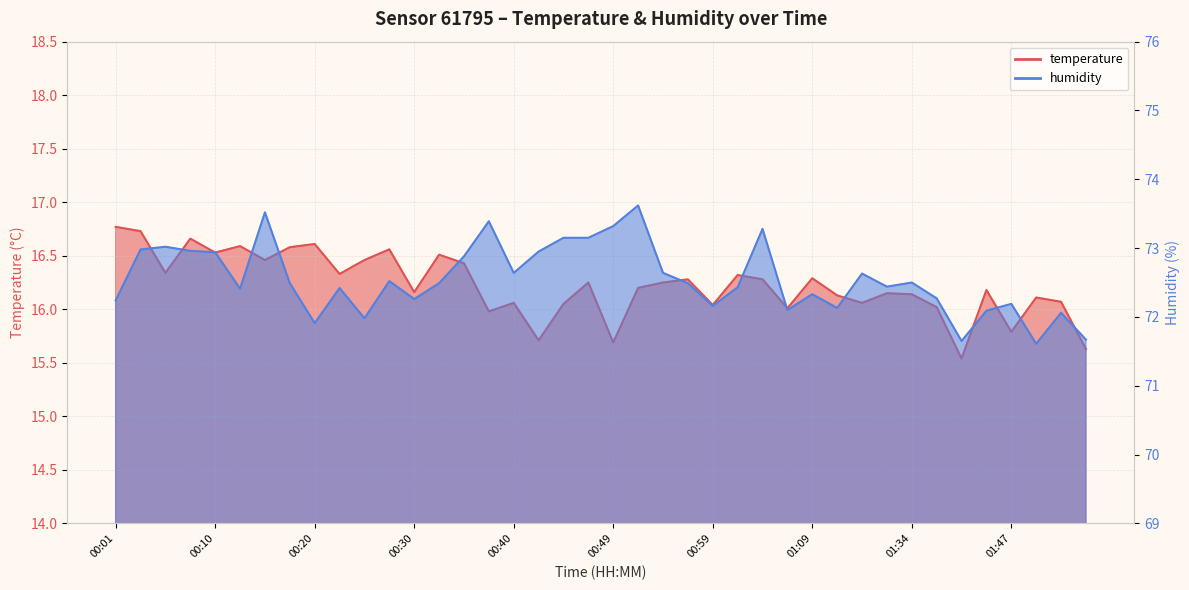

Rank the series by their maximum value, from lowest to highest.

temperature, humidity